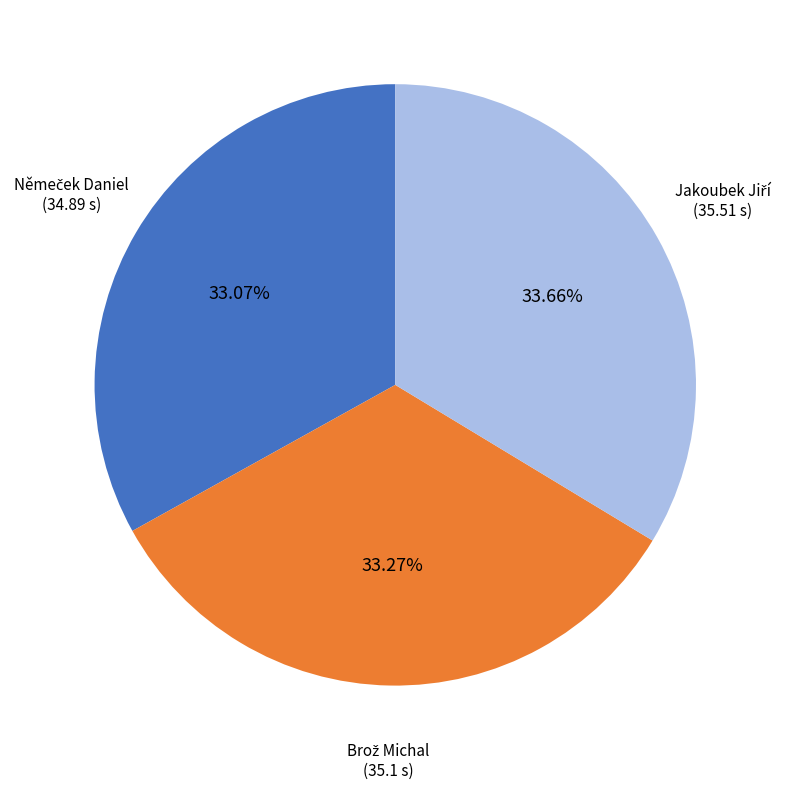

To the nearest percent, what is the average slice percentage?

33%